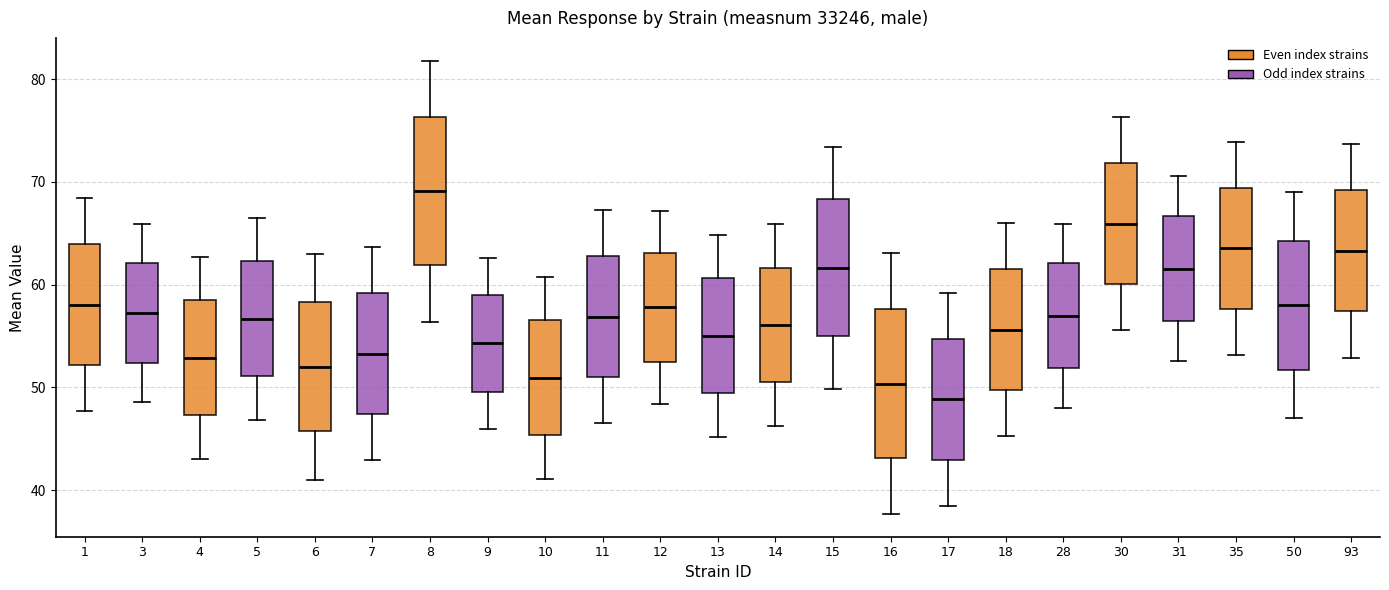

Where does the lower whisker of the box at x = 16 end on the y-axis? The values are not printed on the chart, so give them approximately, as read against the axis.

38